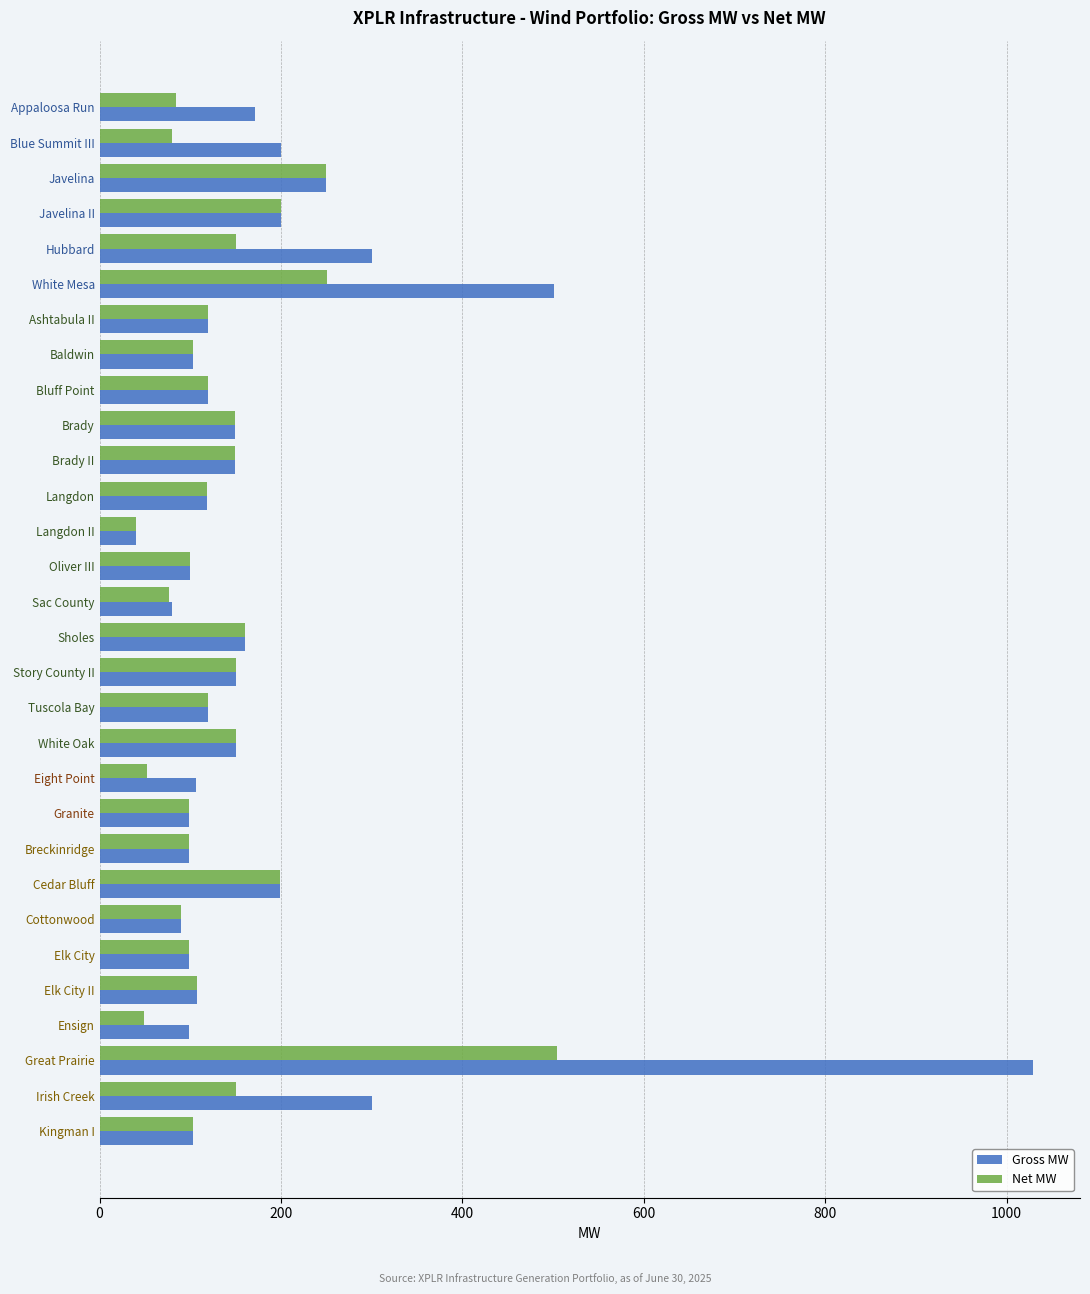

Which category has the highest value across all series?

Great Prairie